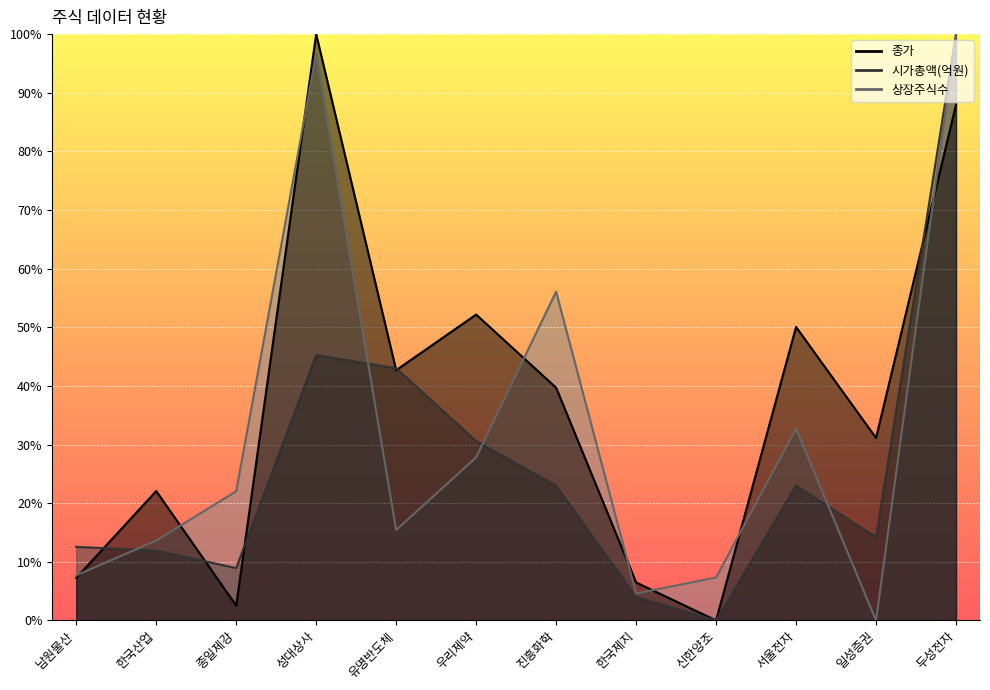

How many lines are shown in the chart?

3